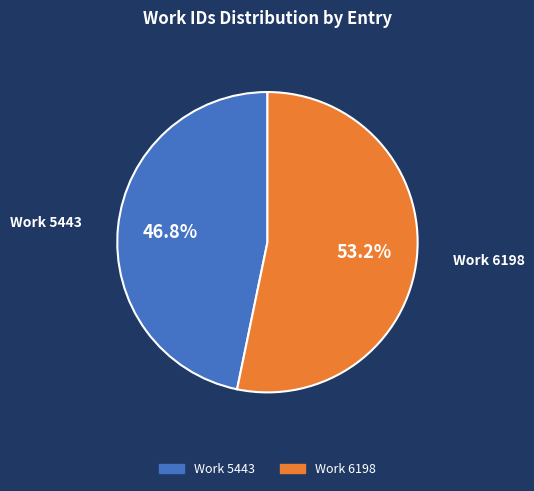

Between Work 6198 and Work 5443, which is larger?

Work 6198